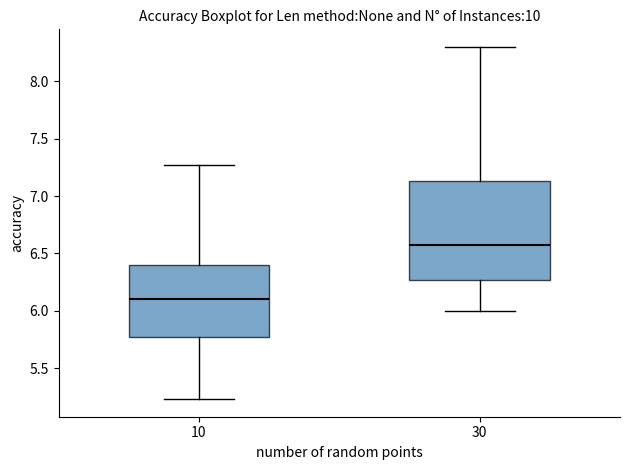

Reading left to right, transcribe this box plot: for each box, give where its median line is, the range the box spans, and where its two whiskers end, as read against the y-axis. The values are not printed on the chart, so give them approximately, as read against the axis.

10: median 6.10, box 5.75 to 6.40, whiskers 5.25 to 7.25
30: median 6.55, box 6.25 to 7.15, whiskers 6.00 to 8.30